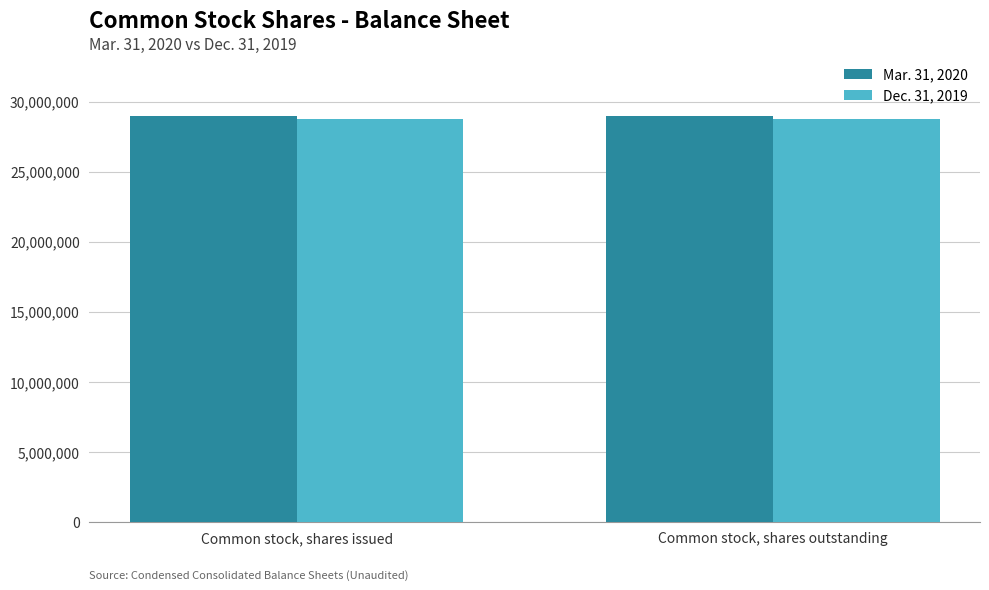

Reading right to left, list all the values displayed in this chart.

Mar. 31, 2020: Common stock, shares outstanding=28963858	Common stock, shares issued=28963858
Dec. 31, 2019: Common stock, shares outstanding=28729725	Common stock, shares issued=28729725